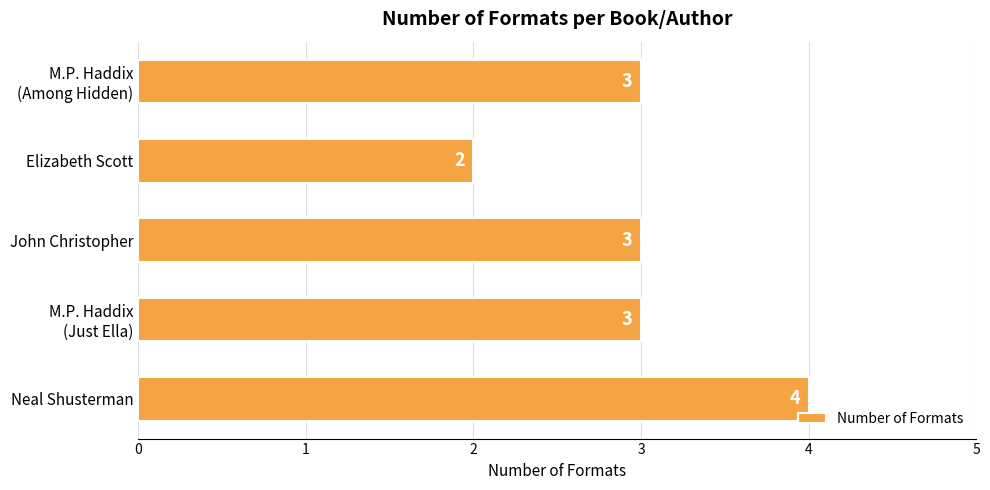

How many data points are less than 3?

1